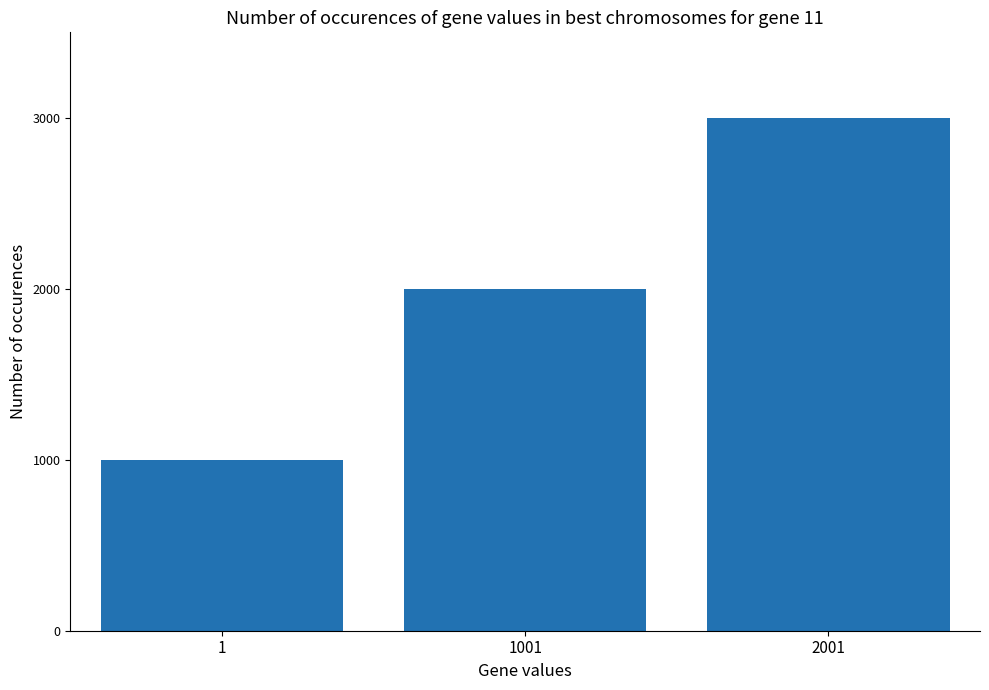

Is it true that the value at 1001 is 2000?

True